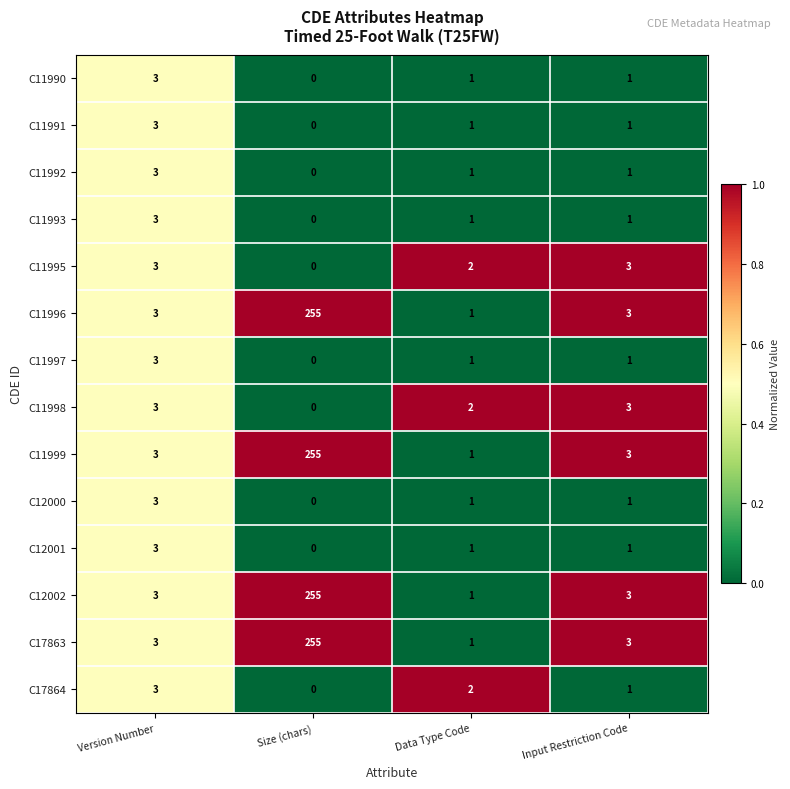

At which category does the chart reach its peak across all series?

Size (chars)